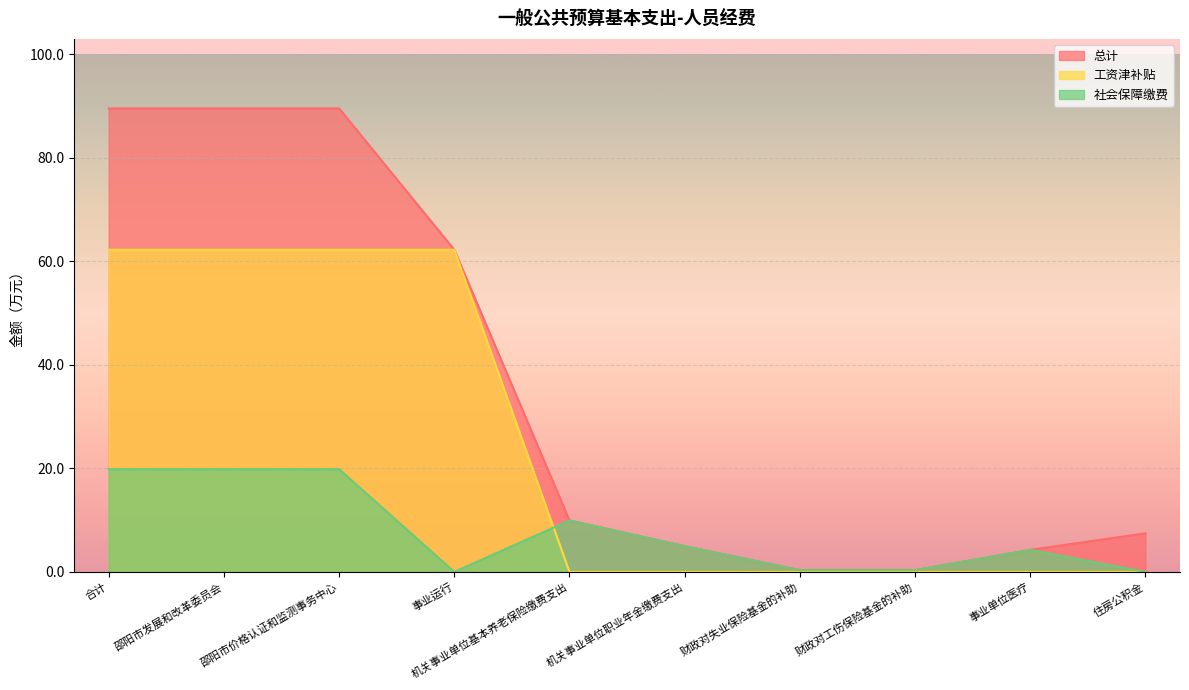

The value of 社会保障缴费 at 住房公积金 is 11.7. True or false?

False